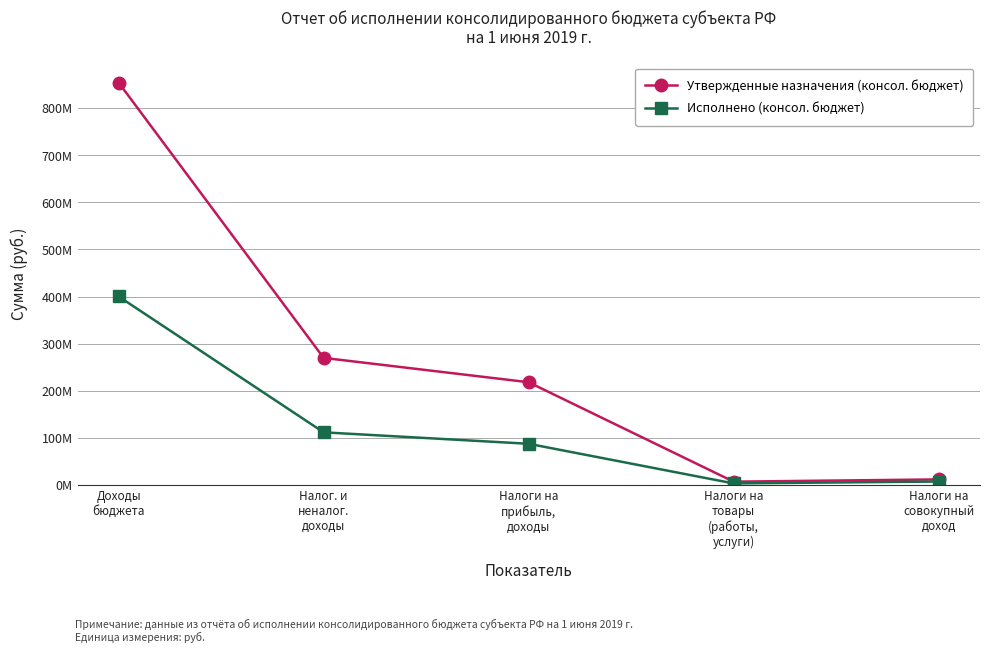

Reading right to left, extract all data points from this chart.

Утвержденные назначения (консол. бюджет): 11544000.0	6783800.0	217957000.0	269680700.0	854446901.8
Исполнено (консол. бюджет): 7064724.9	3024196.7	87238539.7	111569168.8	400161958.3